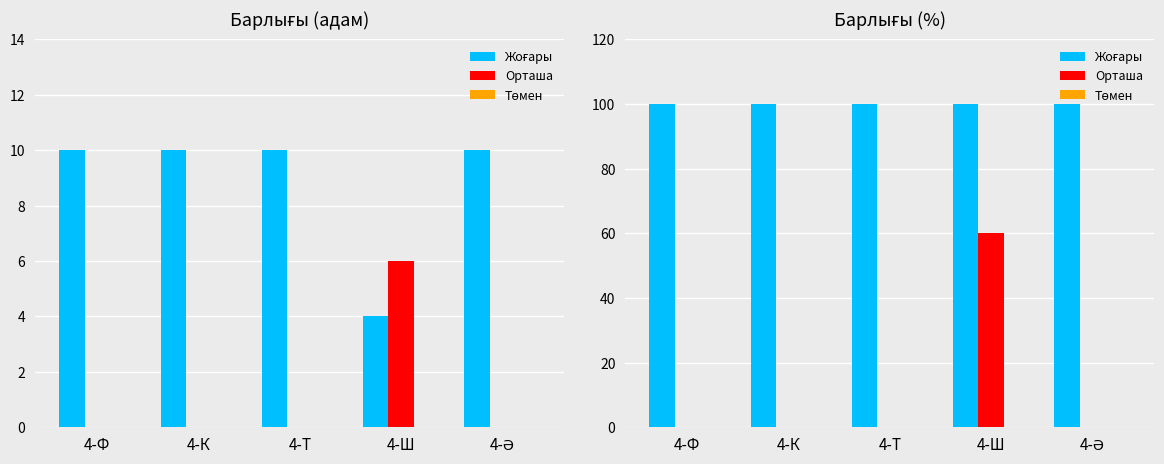

The value of Жоғары at 4-Ш is 31. True or false?

False